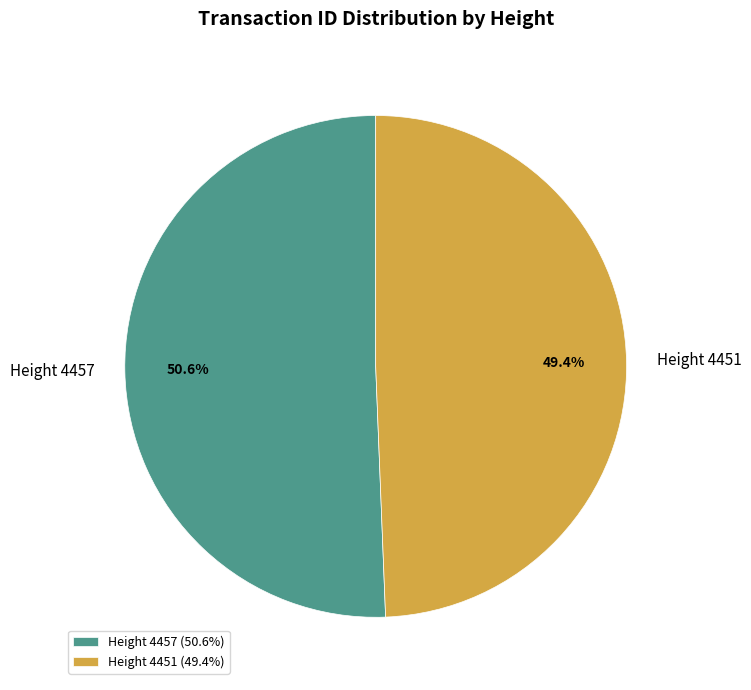

To the nearest percent, what is the difference between the Height 4451 and Height 4457 slice percentages?

1%